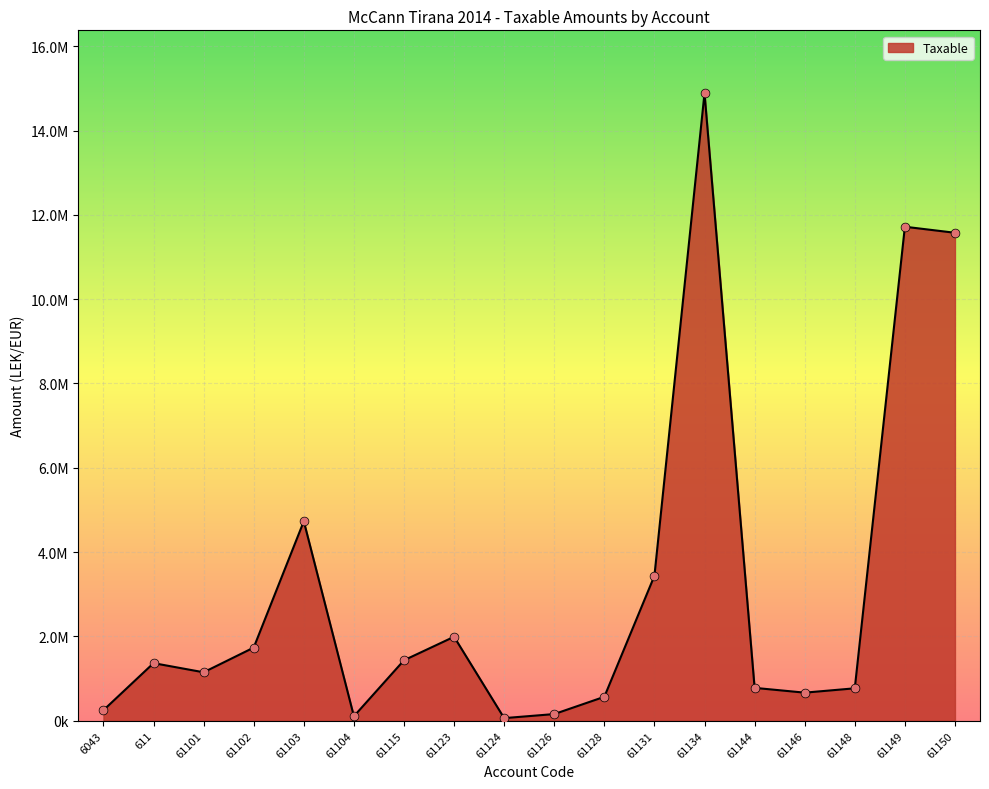

What is the change in value from 61101 to 61123?

+842818.5